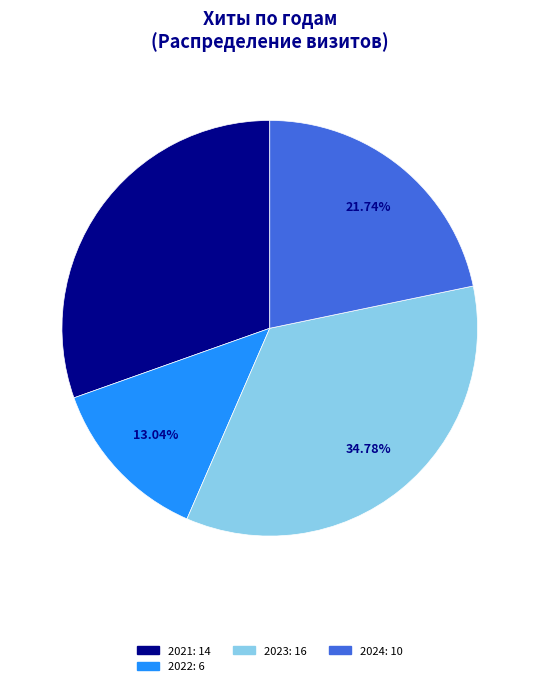

Does any single category account for the majority?

No